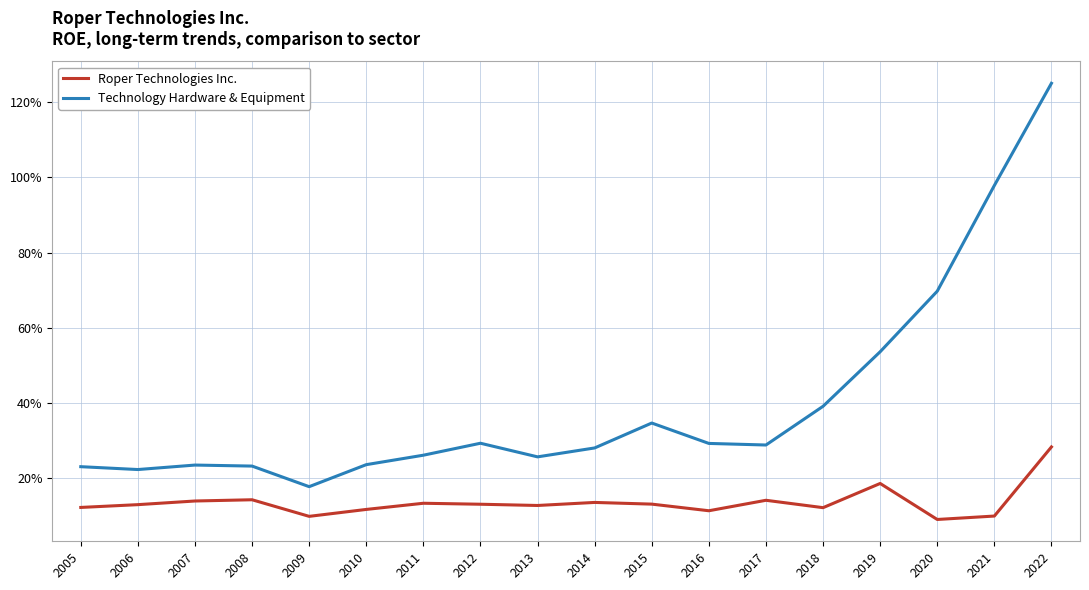

What are all the series names shown in the legend?

Roper Technologies Inc., Technology Hardware & Equipment